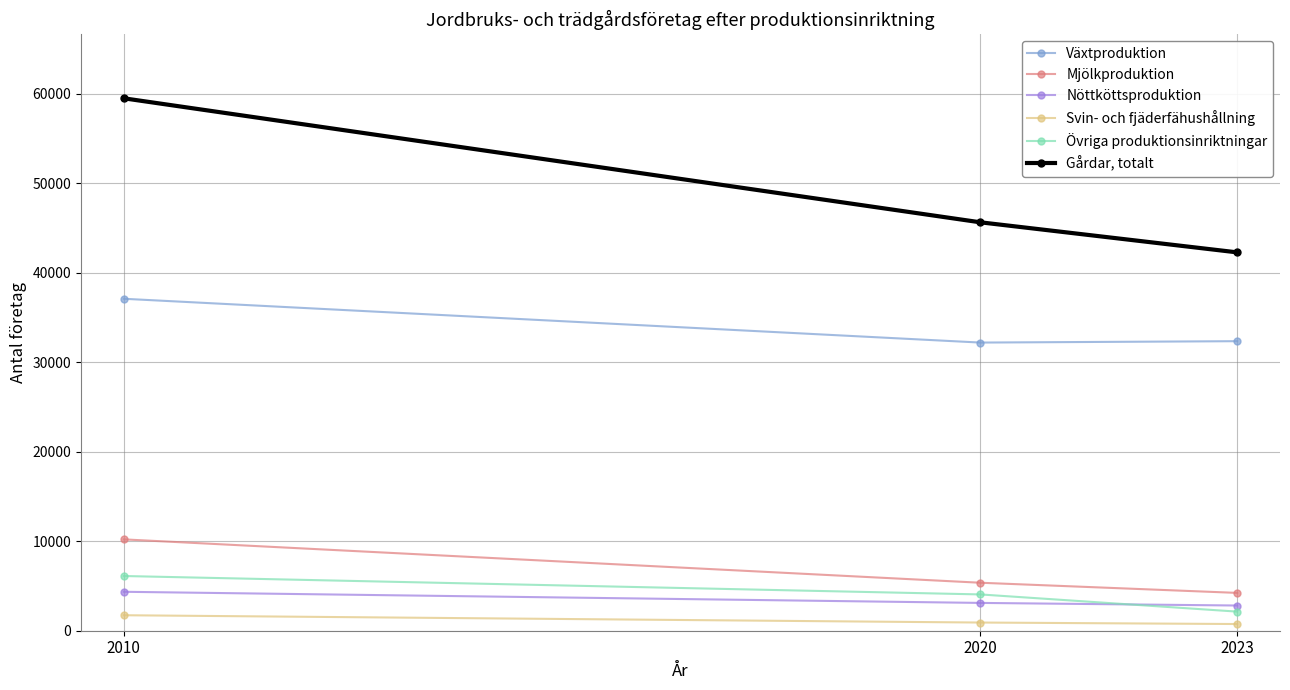

How many lines are shown in the chart?

6